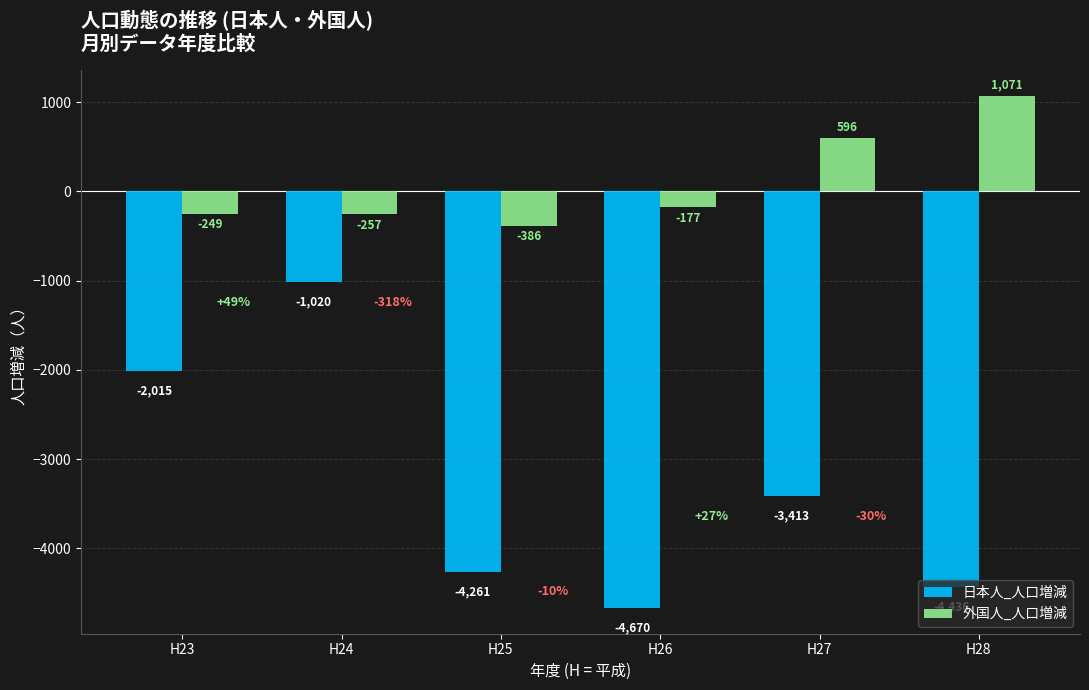

Reading right to left, what are all the values shown in this chart?

日本人_人口増減: H28=-4436	H27=-3413	H26=-4670	H25=-4261	H24=-1020	H23=-2015
外国人_人口増減: H28=1071	H27=596	H26=-177	H25=-386	H24=-257	H23=-249